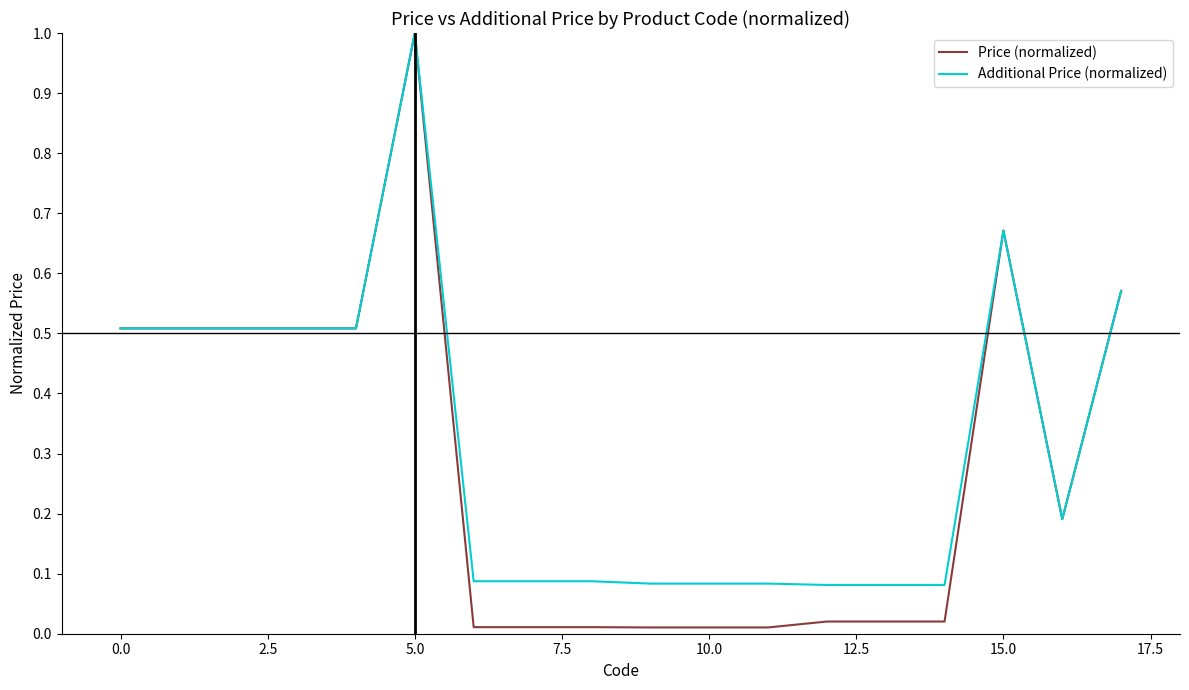

What is the highest value of the Additional Price (normalized) series?

1.0